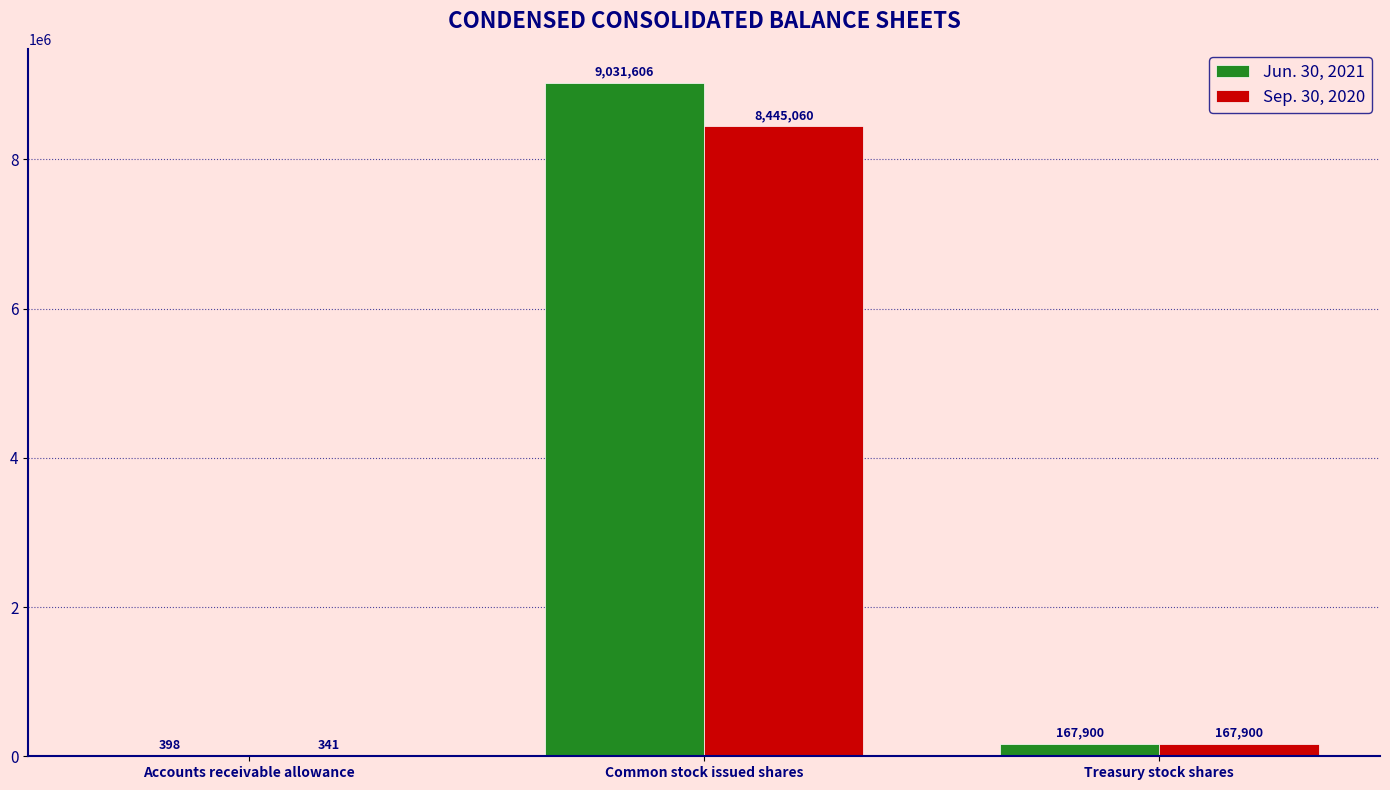

Between Accounts receivable allowance and Treasury stock shares, which series saw the biggest shift?

Sep. 30, 2020